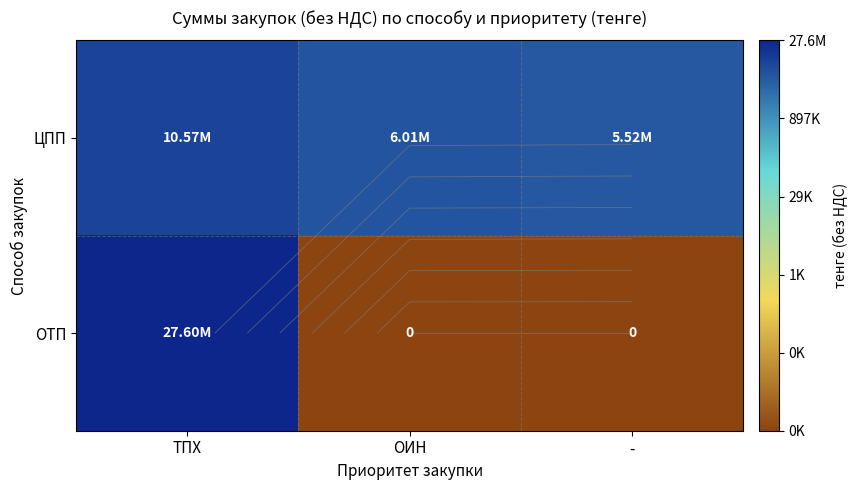

List the series in order of their peak value, highest first.

ОТП, ЦПП